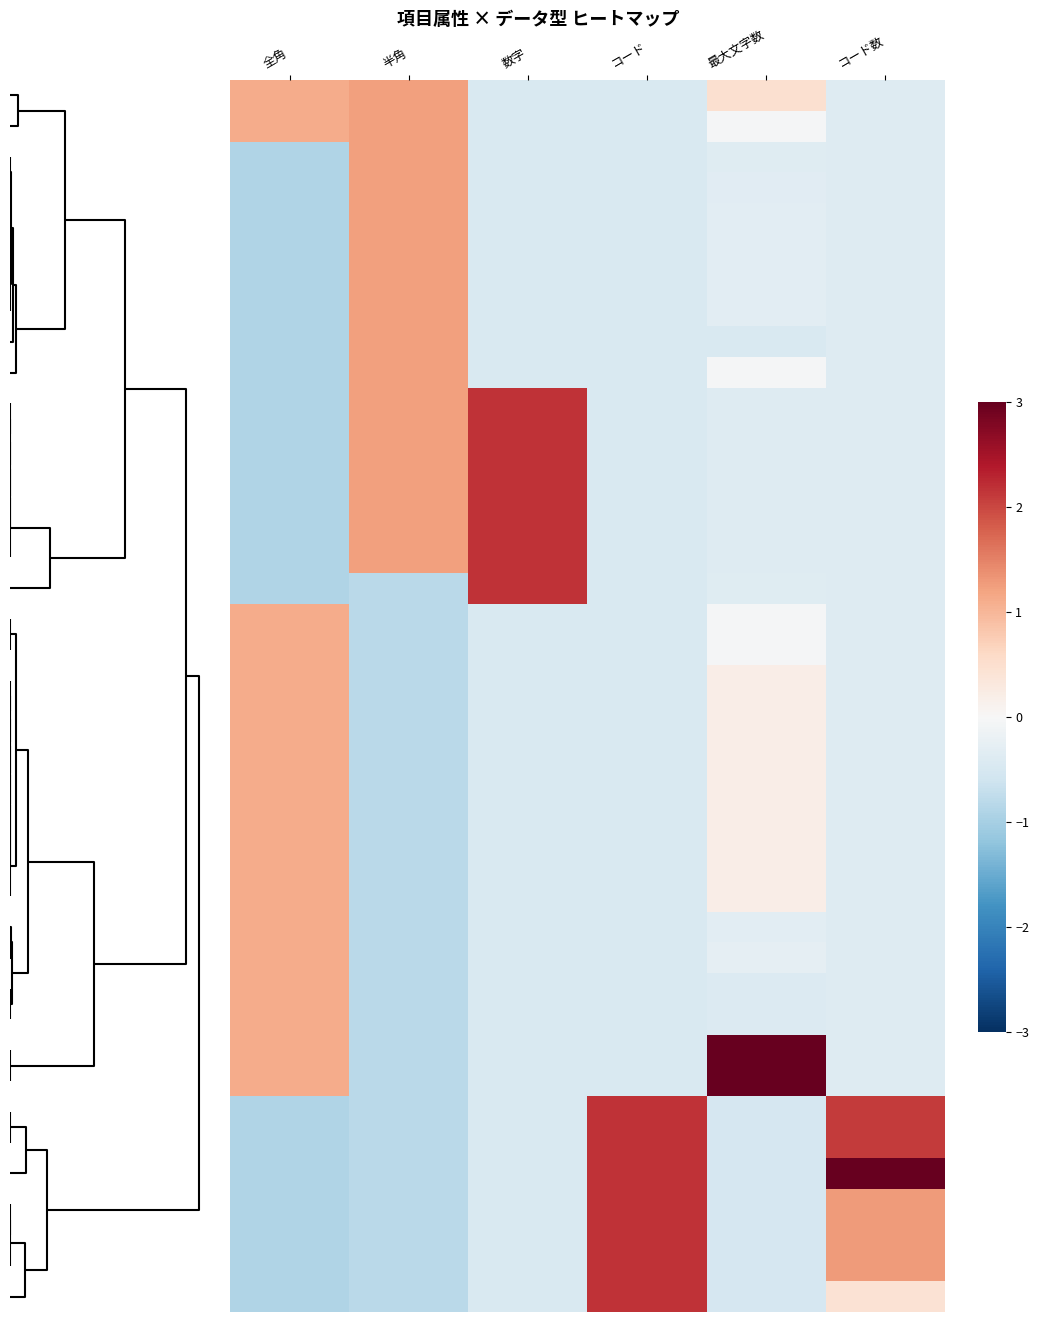

At how many categories does at least one series exceed 0?

6